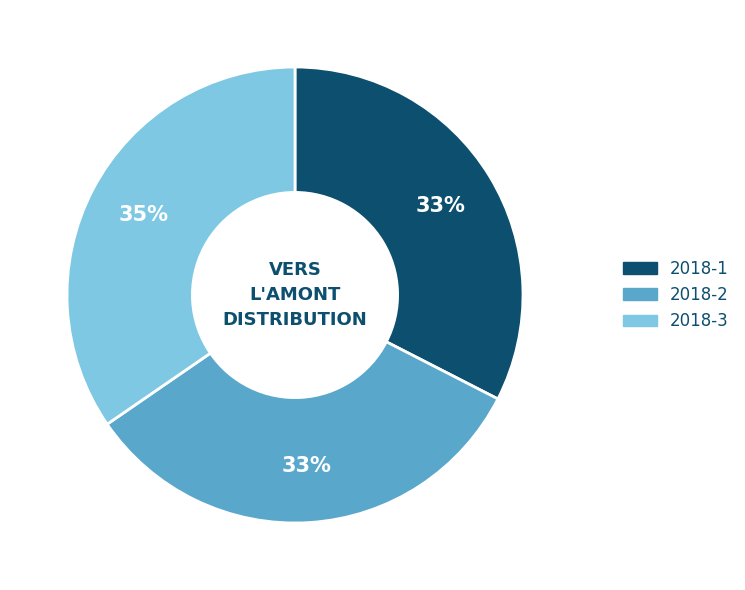

To the nearest percent, what percentage of the pie is 2018-1?

33%